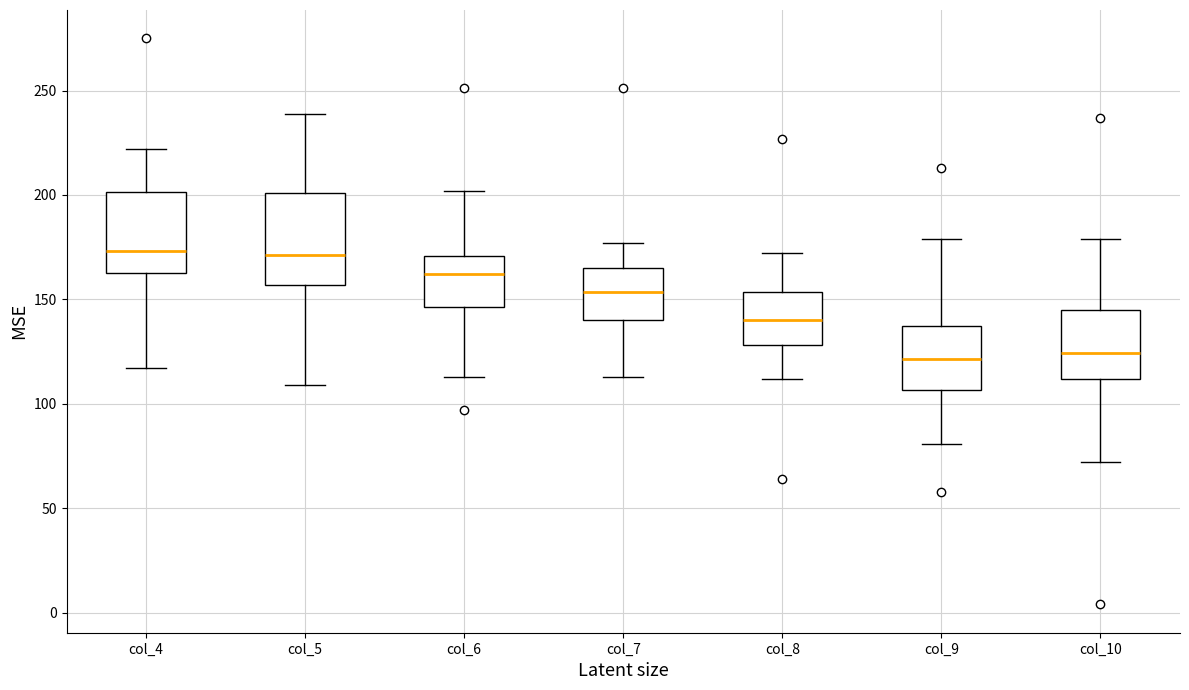

Comparing the boxes themselves (not the whiskers), which one is the tallest?

col_5